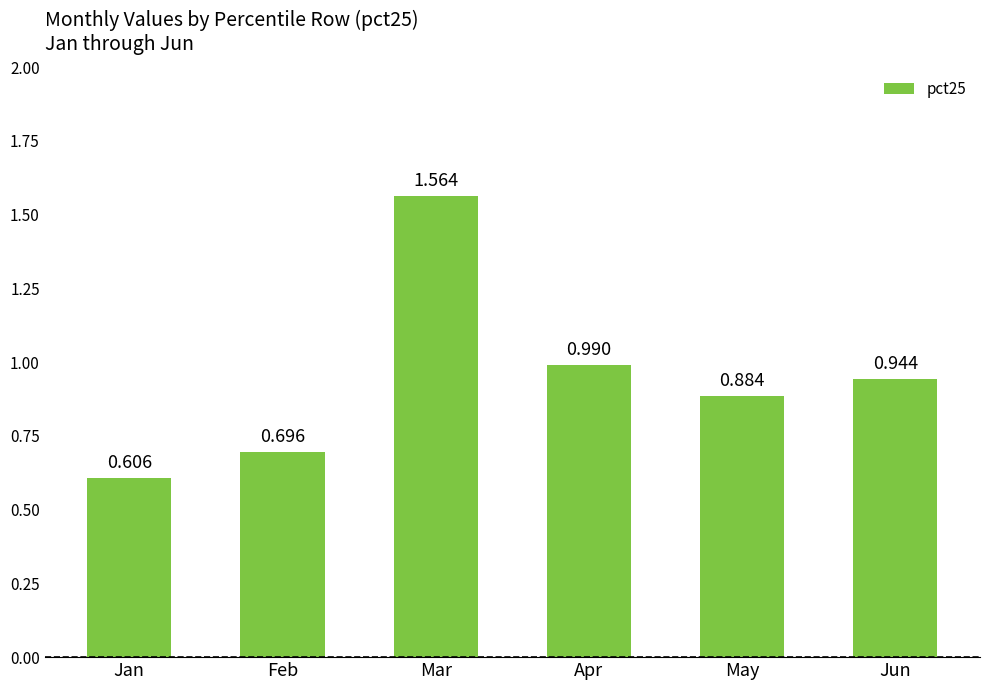

Which label corresponds to the largest value in the chart?

Mar